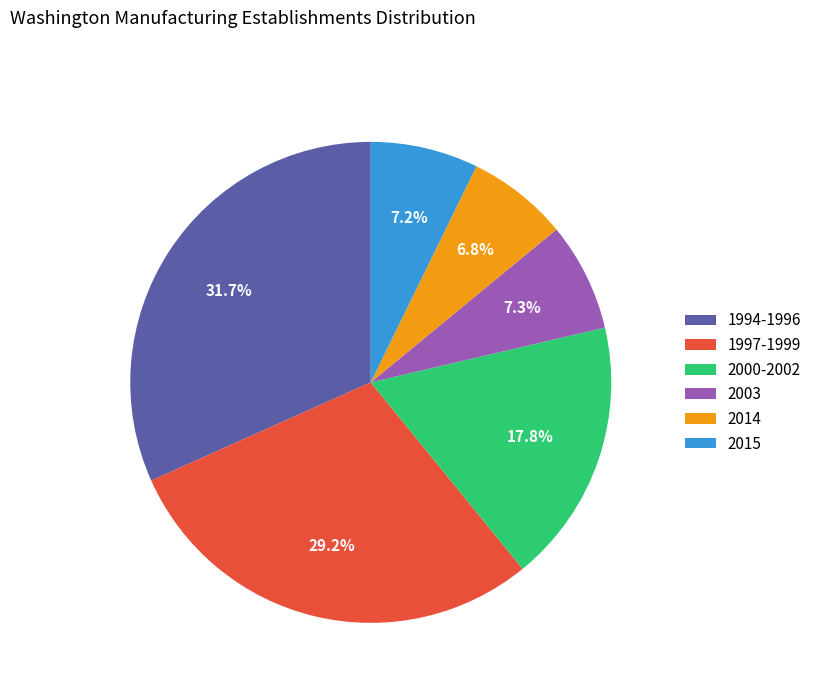

Which slice is the largest?

1994-1996